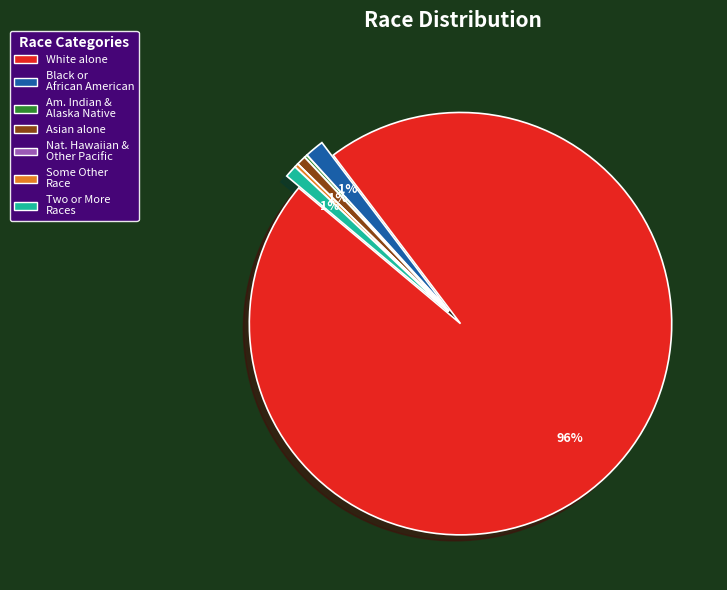

To the nearest percent, what is the average slice percentage?

14%